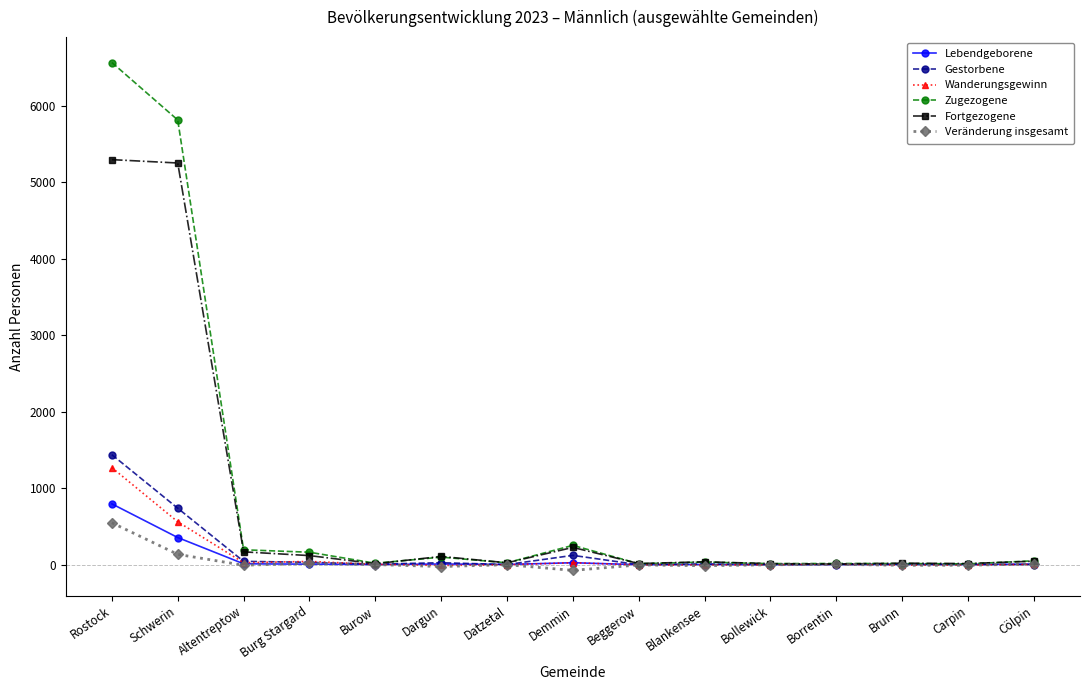

Which series has the largest range (max minus min)?

Zugezogene